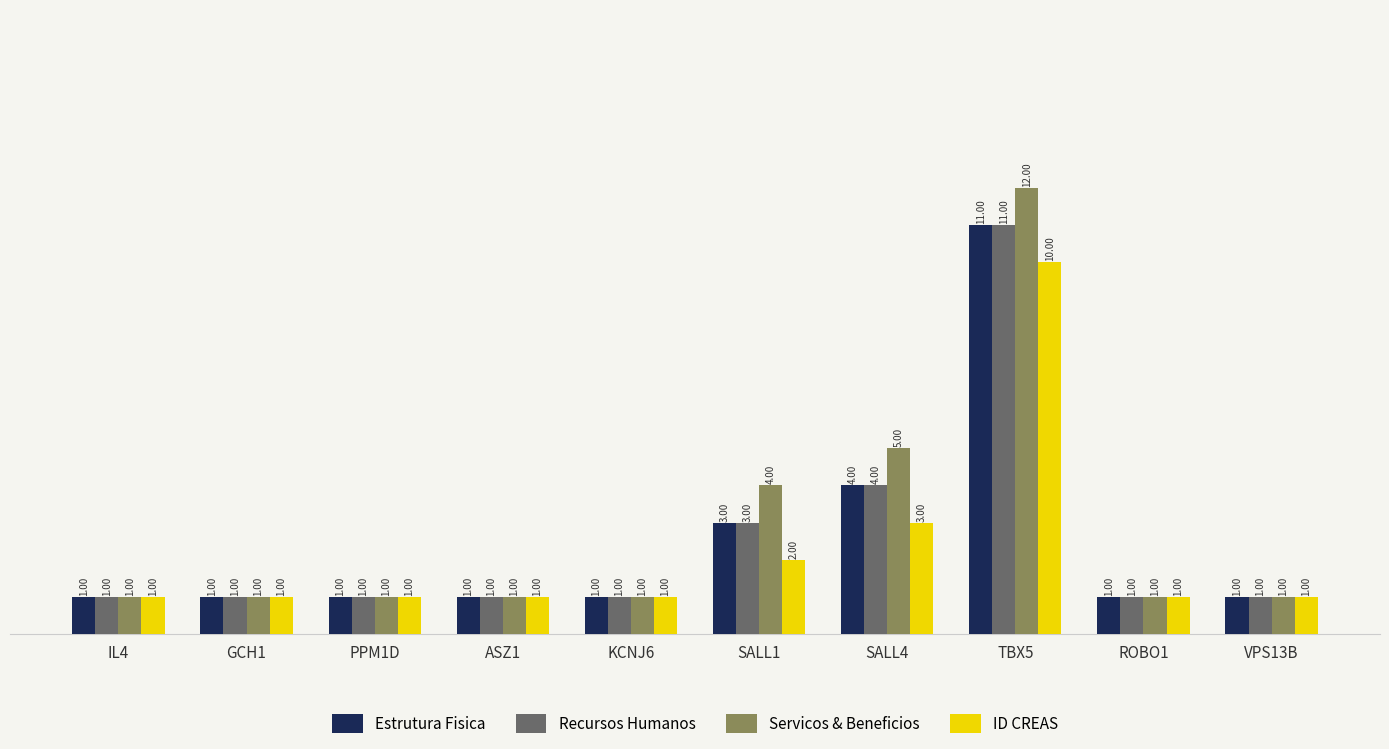

What is the difference between the maximum and second lowest values in the Recursos Humanos series?

10